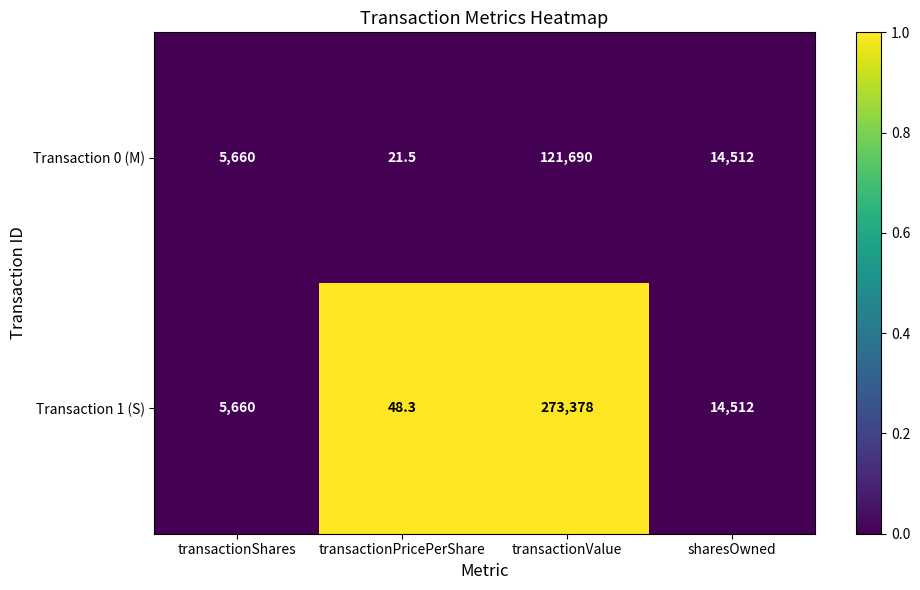

True or false: Transaction 0 (M) has a value of 21.5 at transactionPricePerShare.

True